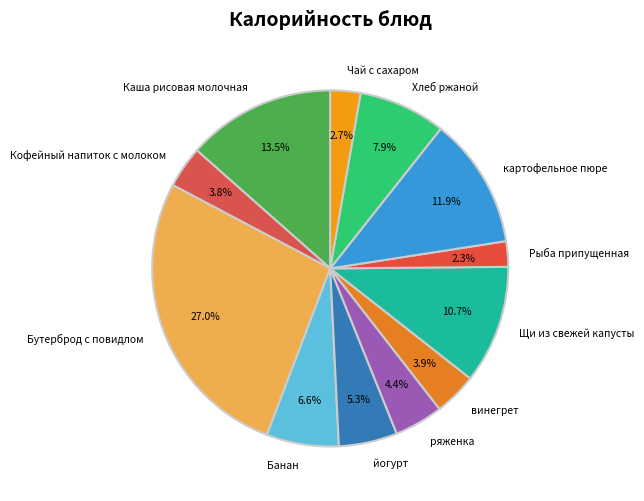

Between Хлеб ржаной and Щи из свежей капусты, which is larger?

Щи из свежей капусты